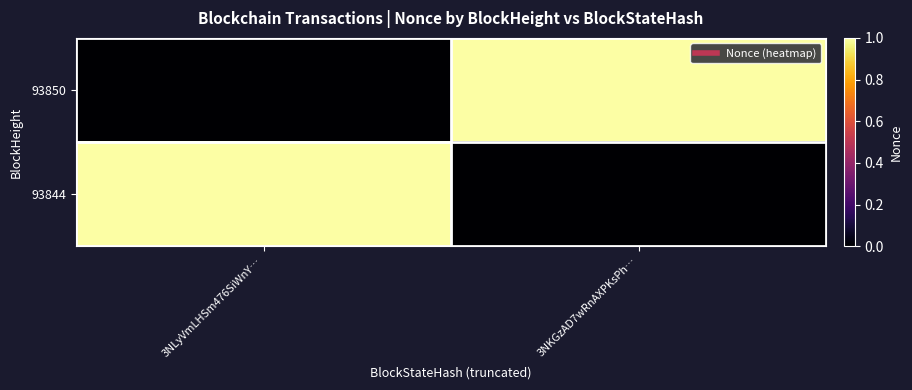

At 3NLyVmLHSm476SiWnY…, list the series in order from smallest to largest.

93850, 93844